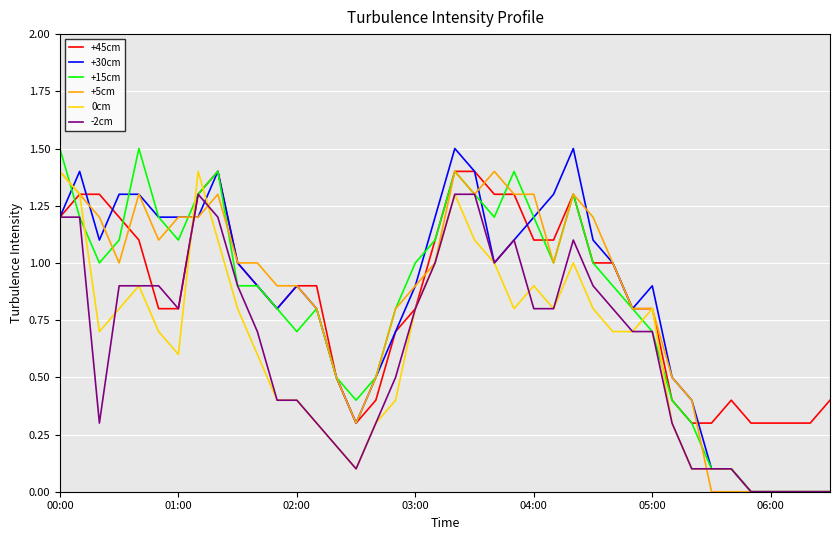

What is the lowest value of the +45cm series?

0.3